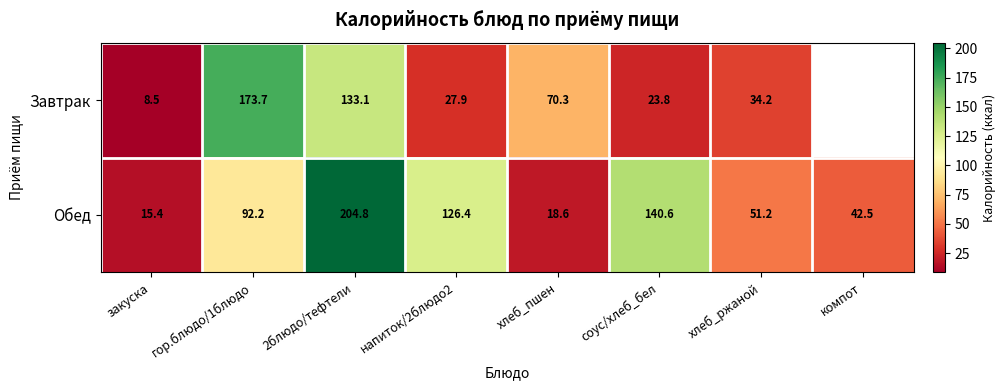

Which has a higher value, хлеб_ржаной or соус/хлеб_бел?

хлеб_ржаной